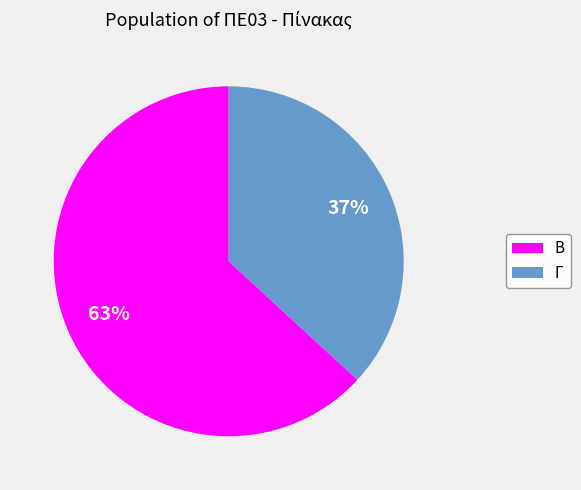

Which has a higher value, Γ or Β?

Β